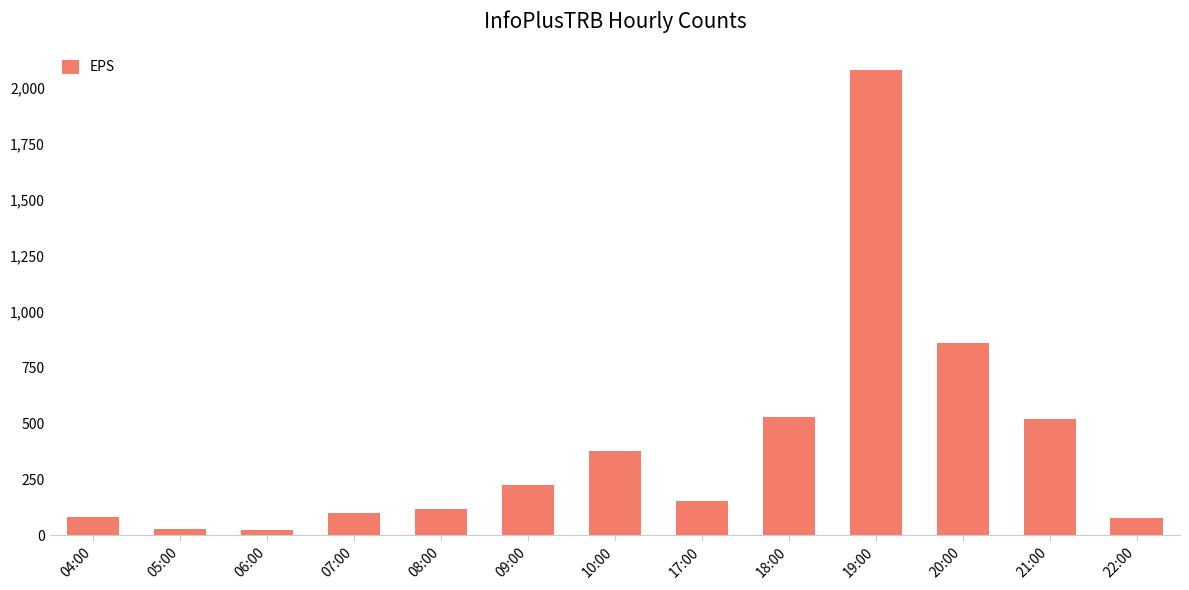

The value at 19:00 is 853. True or false?

False